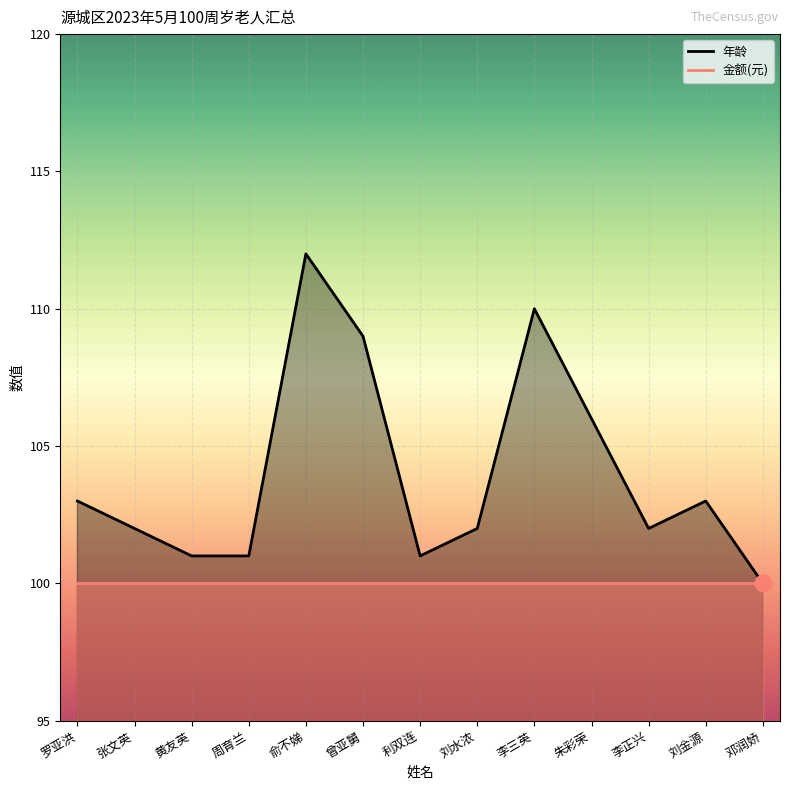

Is it true that the value at 刘水浓 is 102?

True